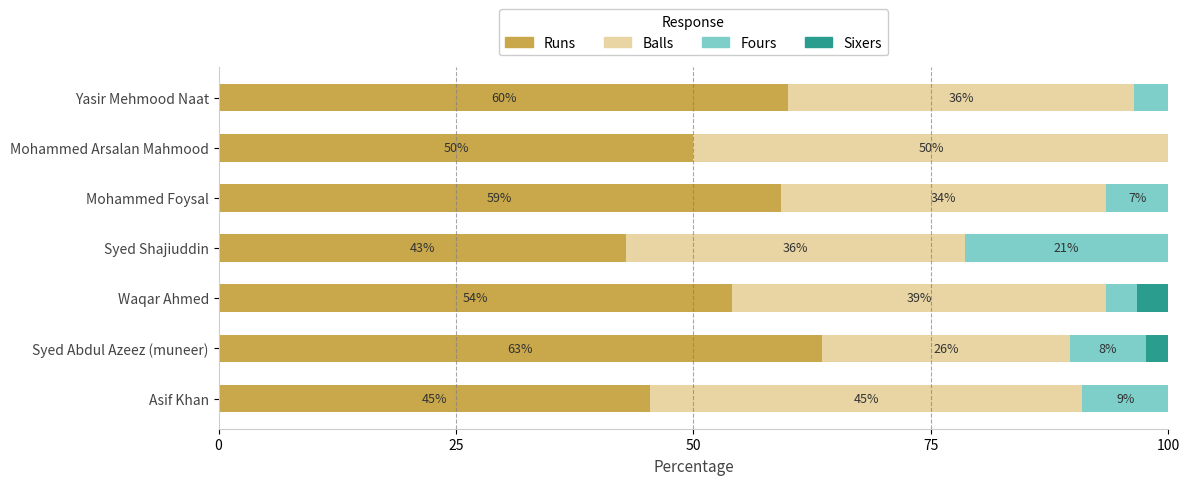

Reading left to right, extract all data points from this chart.

Runs: 45.5	63.5	54.1	42.9	59.2	50.0	60.0
Balls: 45.5	26.2	39.3	35.7	34.2	50.0	36.4
Fours: 9.1	7.9	3.3	21.4	6.6	0.0	3.6
Sixers: 0.0	2.4	3.3	0.0	0.0	0.0	0.0